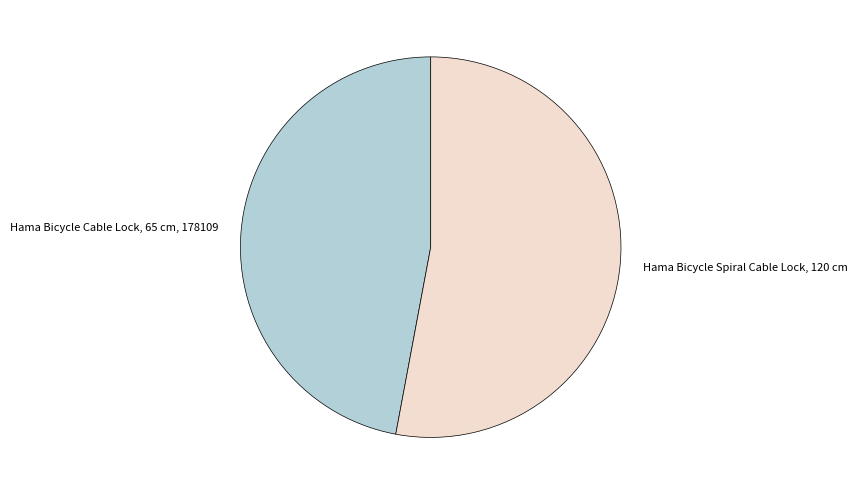

Rank the categories by value from lowest to highest.

Hama Bicycle Cable Lock, 65 cm, 178109, Hama Bicycle Spiral Cable Lock, 120 cm